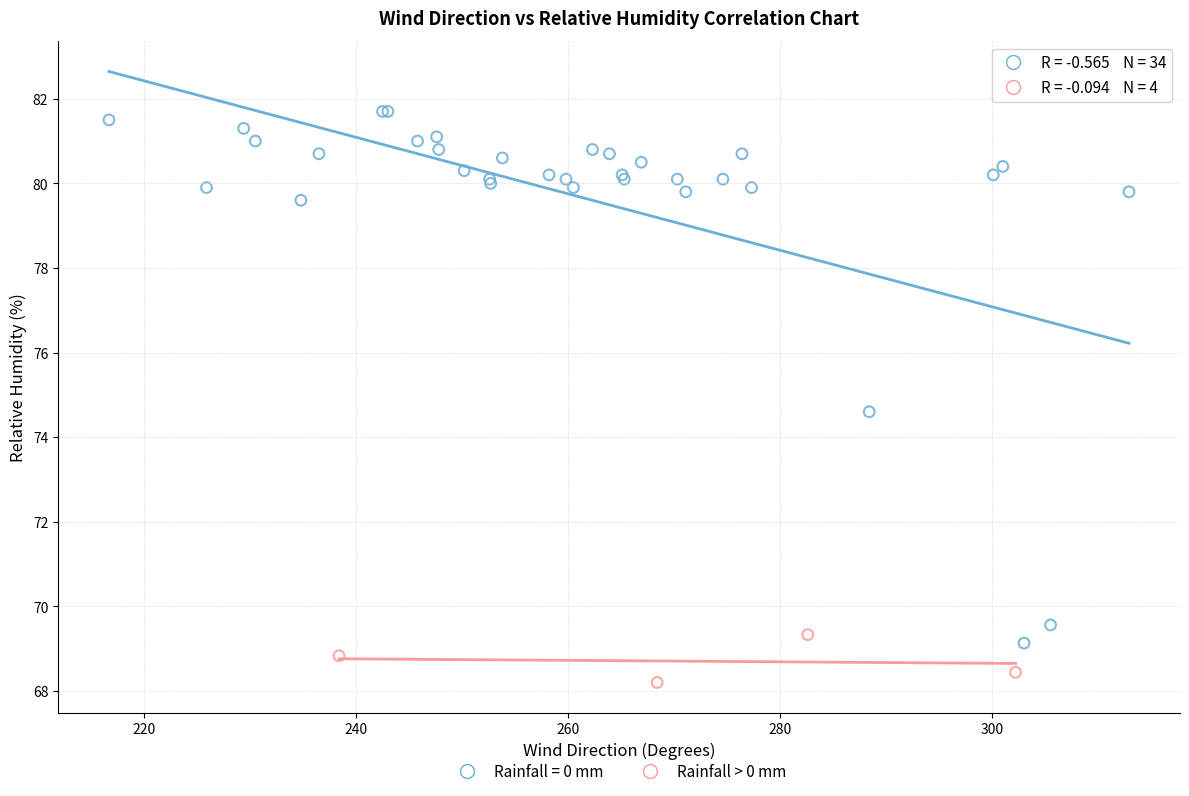

Which series reaches the minimum Y coordinate?

Rainfall > 0 mm